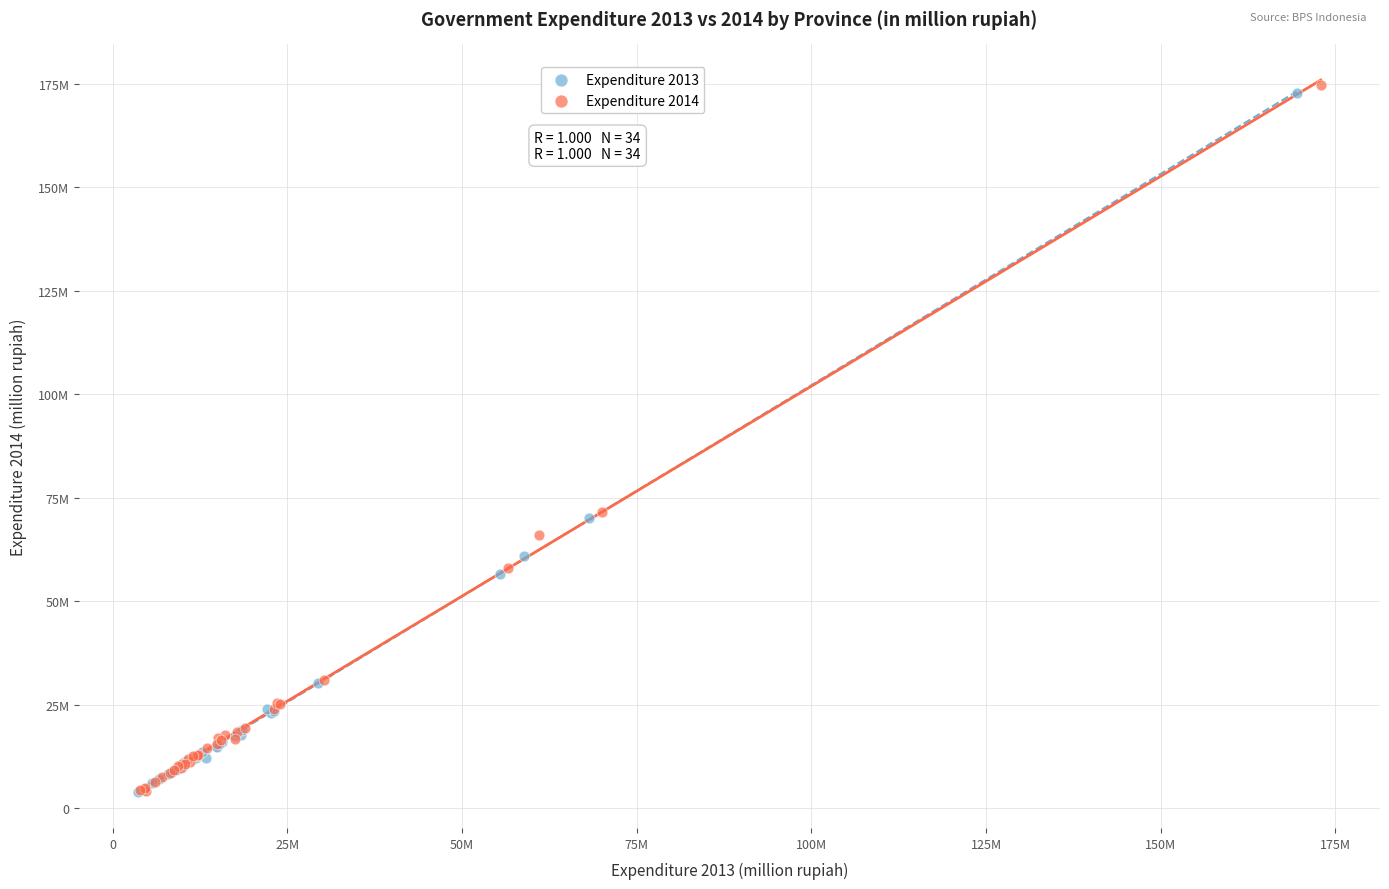

Which series contains the highest Y value?

Expenditure 2014